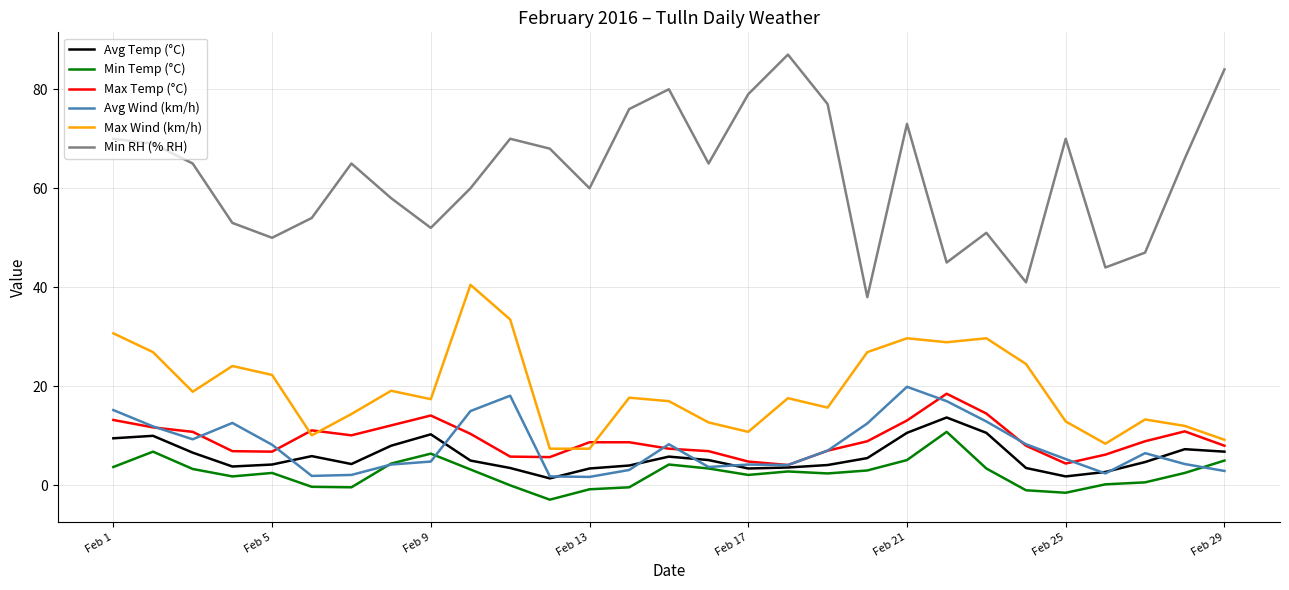

True or false: Avg Temp (°C) has more than 1 interior local peaks.

True